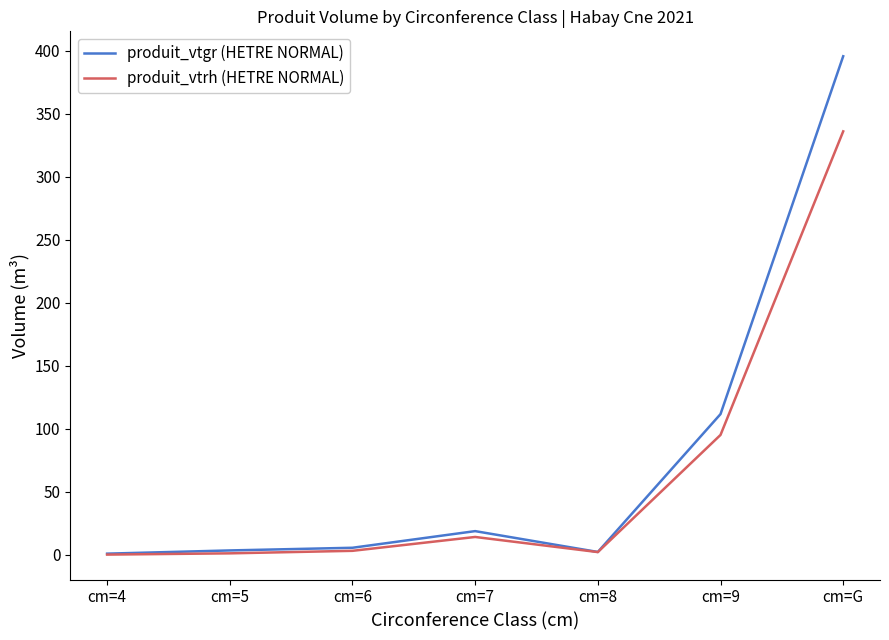

List the series in order of their peak value, highest first.

produit_vtgr (HETRE NORMAL), produit_vtrh (HETRE NORMAL)